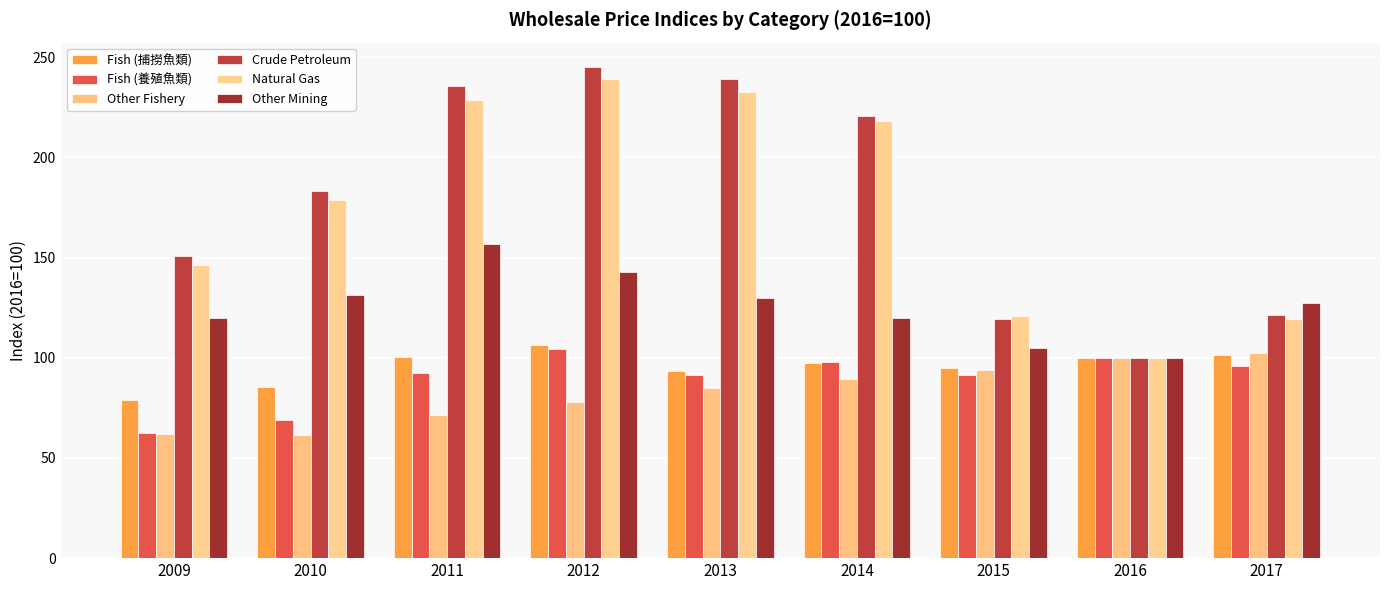

Where is Fish (養殖魚類) nearest to the value 83?

2013